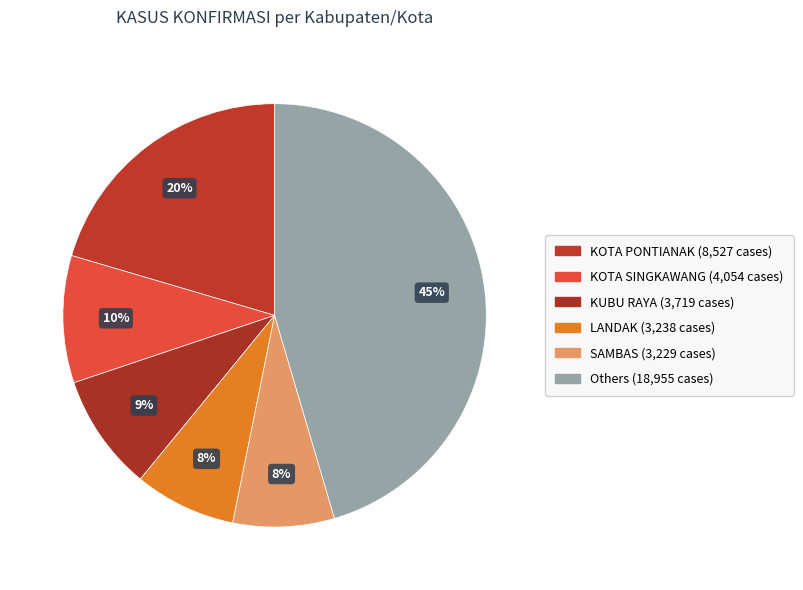

Count the number of slices in the pie.

6